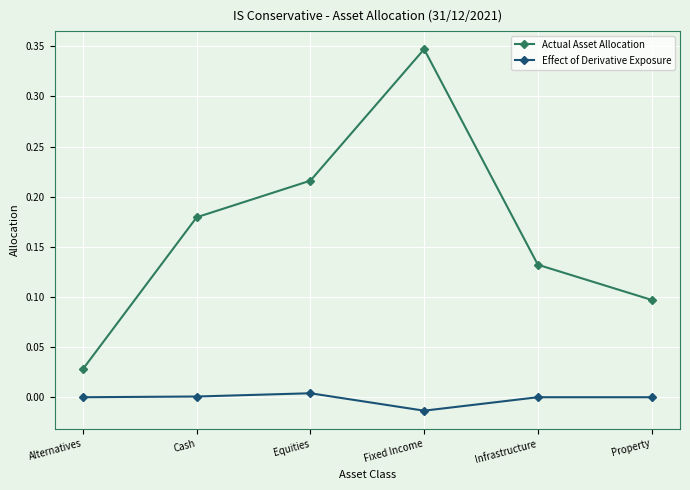

True or false: Effect of Derivative Exposure and Actual Asset Allocation cross at least once.

False